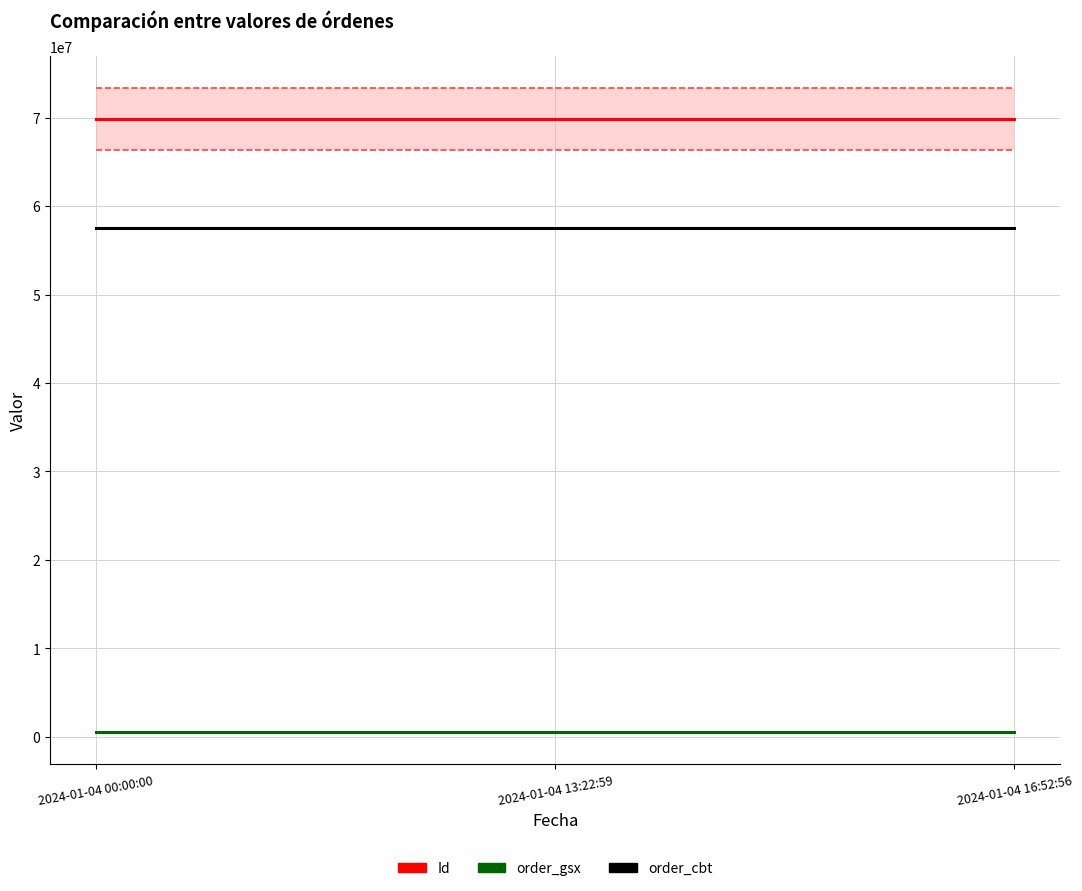

Is it true that order_cbt equals 57505102.4 at 2024-01-04 00:00:00?

True